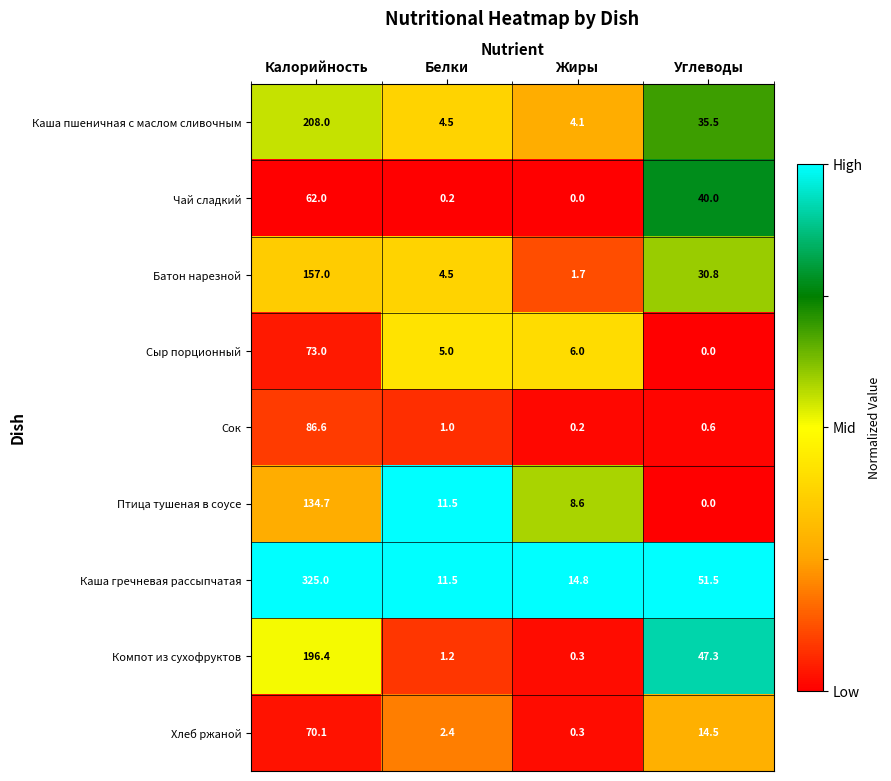

What is the difference between the maximum and minimum values in the Каша пшеничная с маслом сливочным series?

203.9